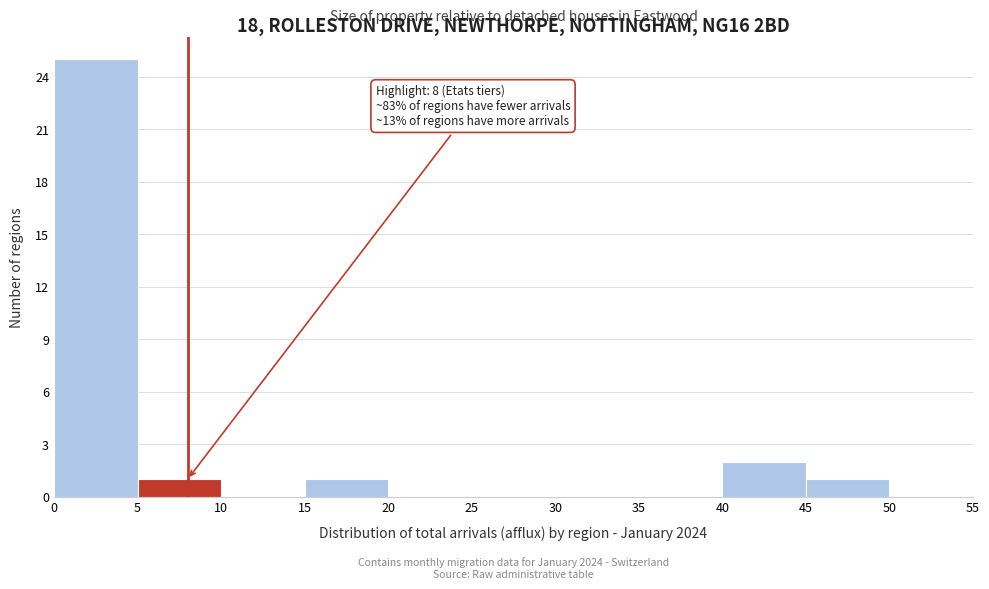

Over which range of the x-axis is the bar tallest?

0 to 5